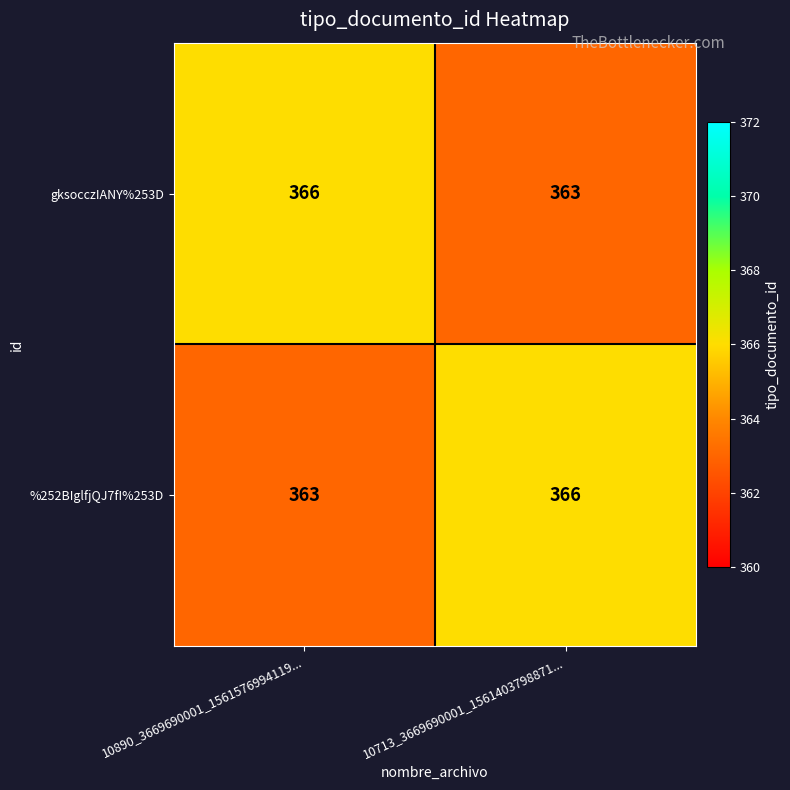

What is the difference between the highest and lowest values at 10890_3669690001_1561576994119...?

3